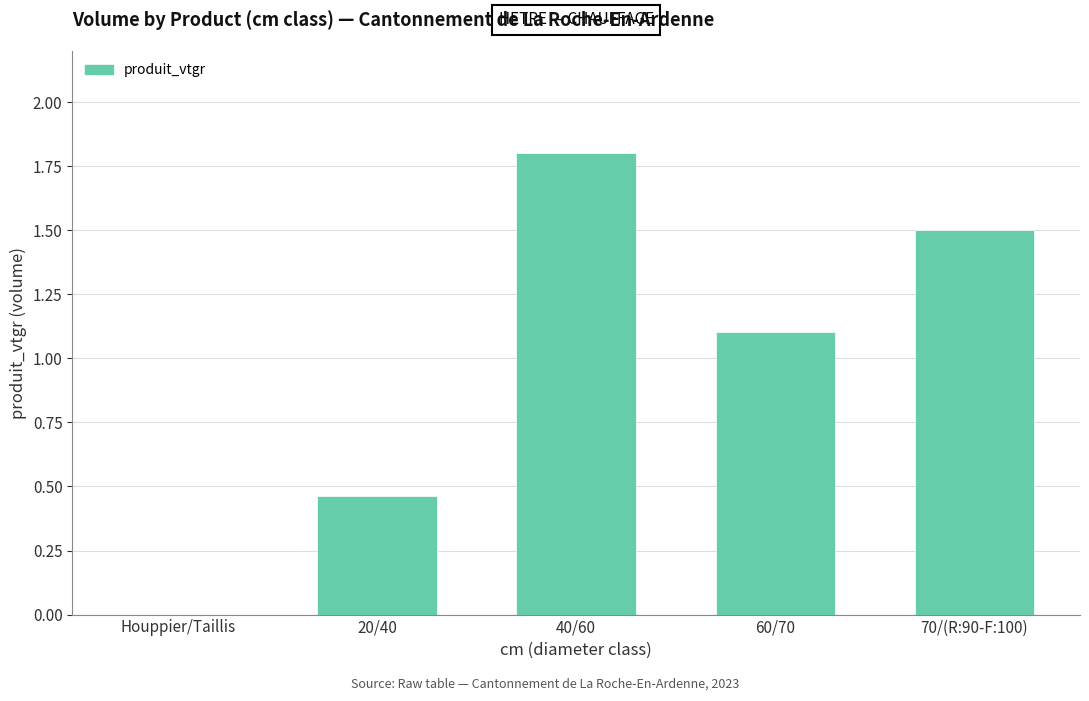

The value at 40/60 is 1.8. True or false?

True